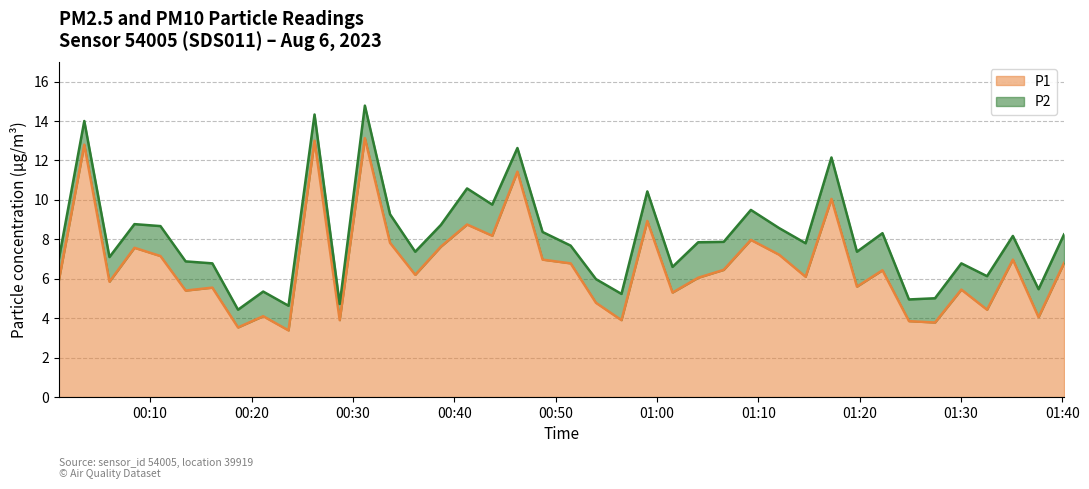

At which category does the chart reach its peak across all series?

2023-08-06T00:31:11